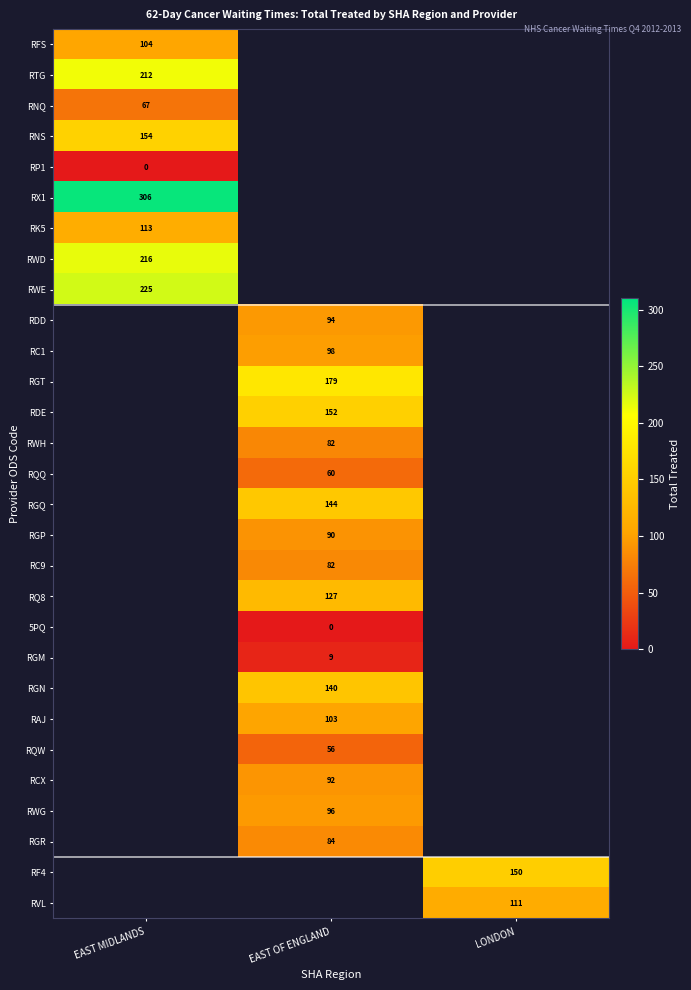

The value of RDD at EAST OF ENGLAND is 155. True or false?

False